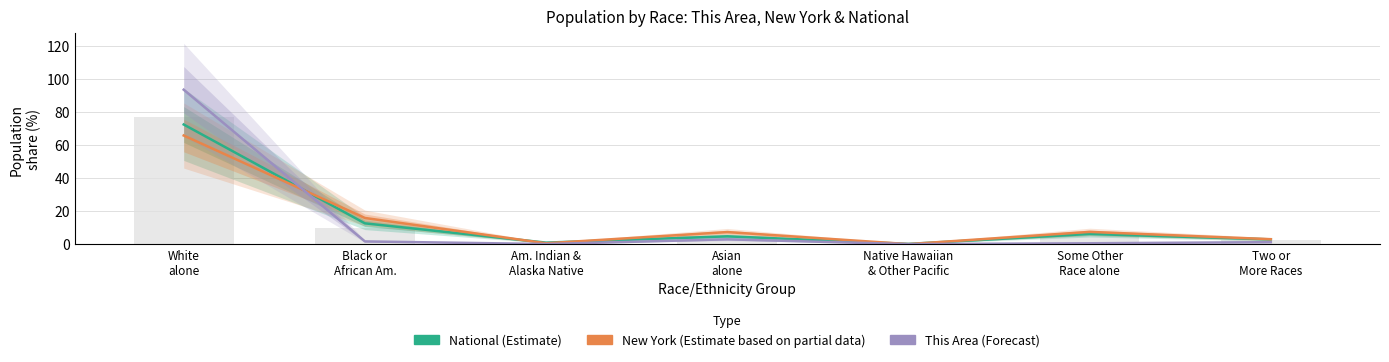

How many series are shown in this chart?

3